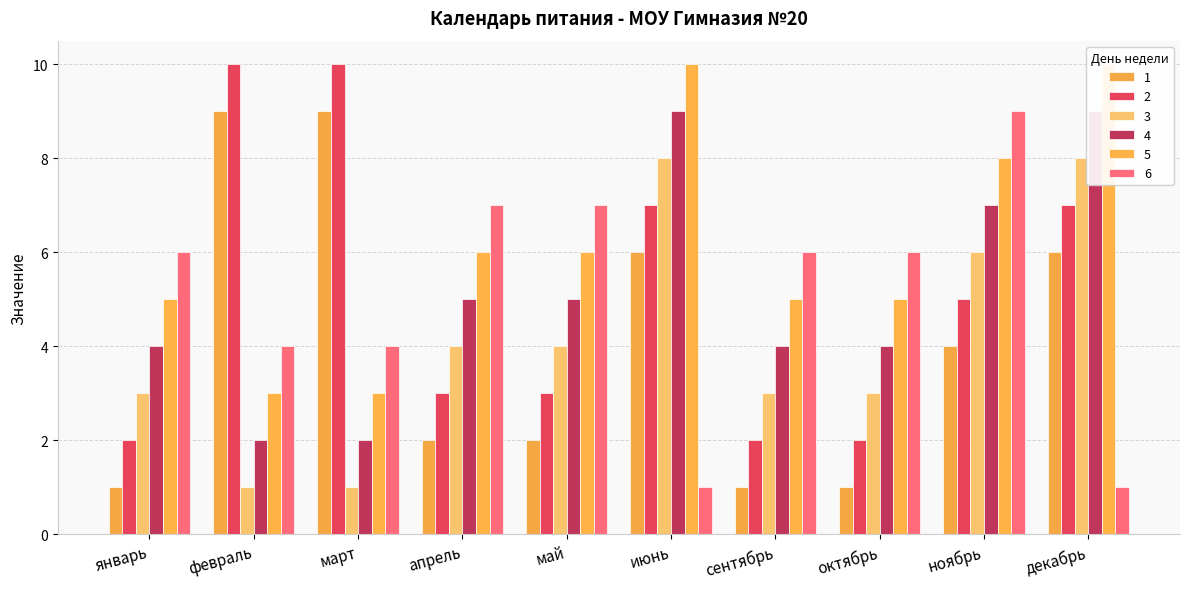

Are the bars grouped side by side (vs. stacked)?

Yes